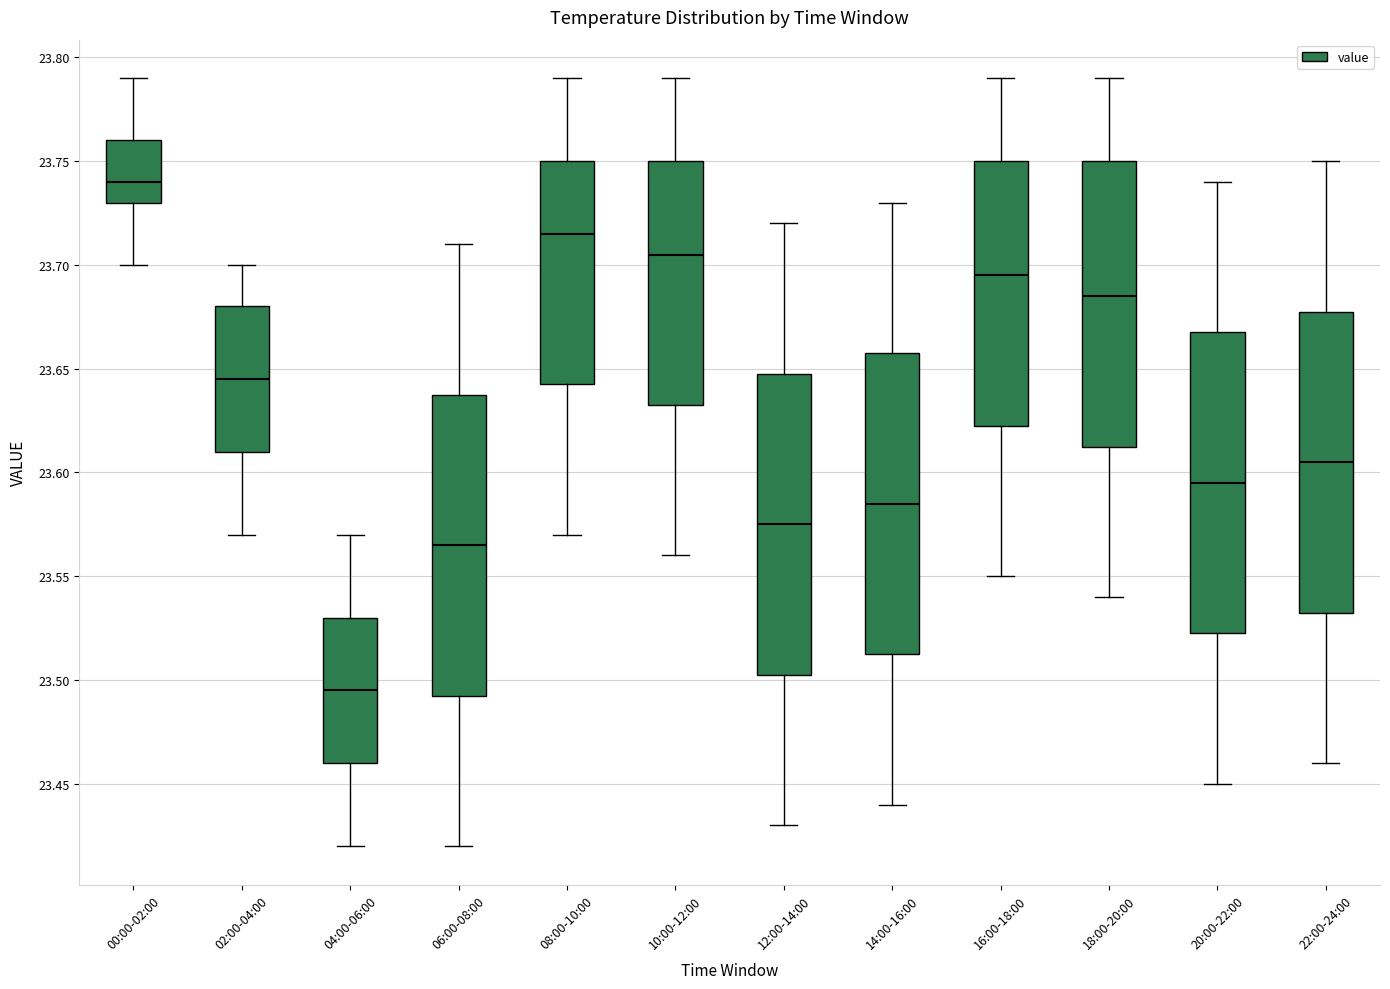

Reading left to right, transcribe this box plot: for each box, give where its median line is, the range the box spans, and where its two whiskers end, as read against the y-axis. The values are not printed on the chart, so give them approximately, as read against the axis.

00:00-02:00: median 23.740, box 23.730 to 23.760, whiskers 23.700 to 23.790
02:00-04:00: median 23.645, box 23.610 to 23.680, whiskers 23.570 to 23.700
04:00-06:00: median 23.495, box 23.460 to 23.530, whiskers 23.420 to 23.570
06:00-08:00: median 23.565, box 23.495 to 23.640, whiskers 23.420 to 23.710
08:00-10:00: median 23.715, box 23.645 to 23.750, whiskers 23.570 to 23.790
10:00-12:00: median 23.705, box 23.635 to 23.750, whiskers 23.560 to 23.790
12:00-14:00: median 23.575, box 23.505 to 23.650, whiskers 23.430 to 23.720
14:00-16:00: median 23.585, box 23.515 to 23.660, whiskers 23.440 to 23.730
16:00-18:00: median 23.695, box 23.625 to 23.750, whiskers 23.550 to 23.790
18:00-20:00: median 23.685, box 23.615 to 23.750, whiskers 23.540 to 23.790
20:00-22:00: median 23.595, box 23.525 to 23.670, whiskers 23.450 to 23.740
22:00-24:00: median 23.605, box 23.535 to 23.680, whiskers 23.460 to 23.750